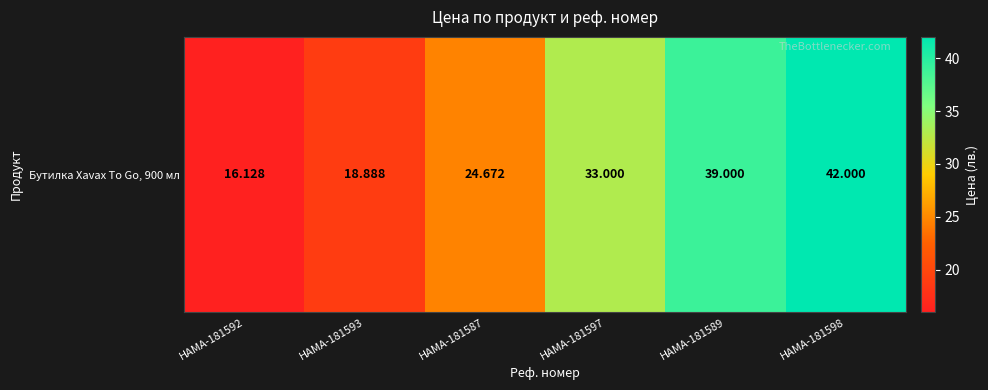

Reading left to right, transcribe all the data shown in this chart.

HAMA-181592=16.1	HAMA-181593=18.9	HAMA-181587=24.7	HAMA-181597=33.0	HAMA-181589=39.0	HAMA-181598=42.0